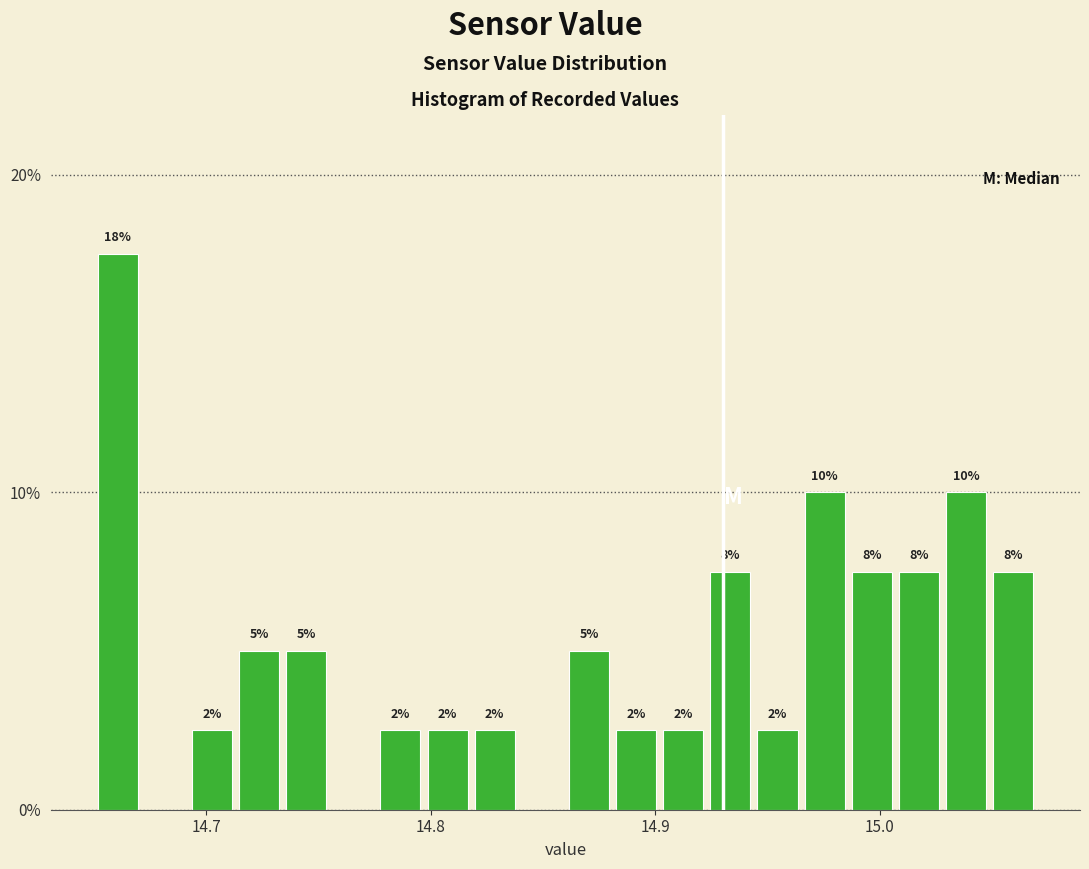

Read against the x-axis, roughly where is the centre of the tallest bar?

14.66